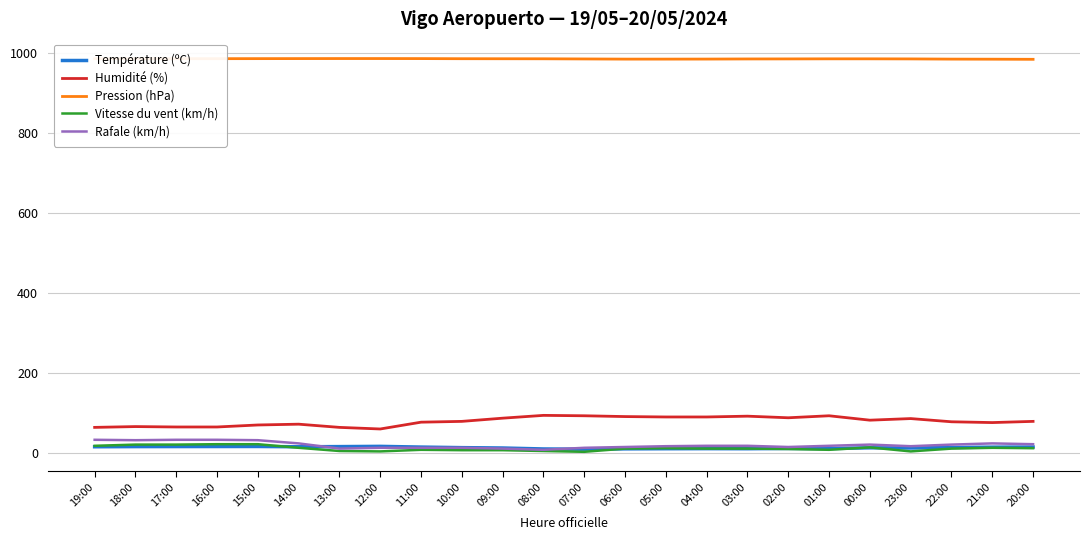

What are all the series names shown in the legend?

Température (ºC), Humidité (%), Pression (hPa), Vitesse du vent (km/h), Rafale (km/h)